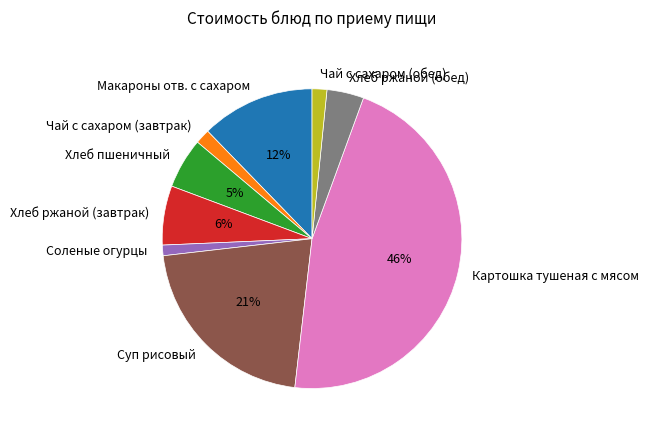

Count the number of slices in the pie.

9